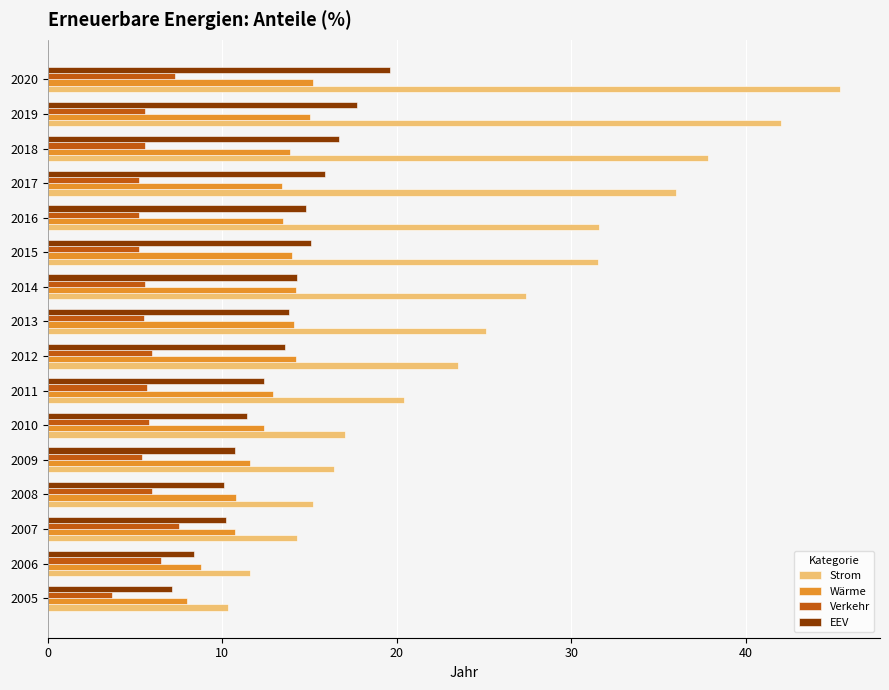

At which category is the sum across all series the highest?

2020